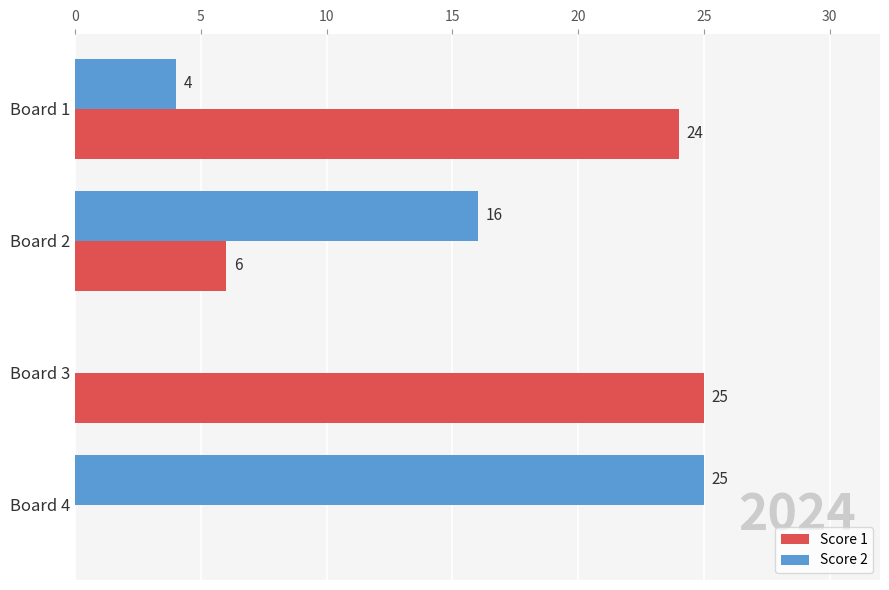

What is the sum of the Score 2 values at Board 2 and Board 3?

16